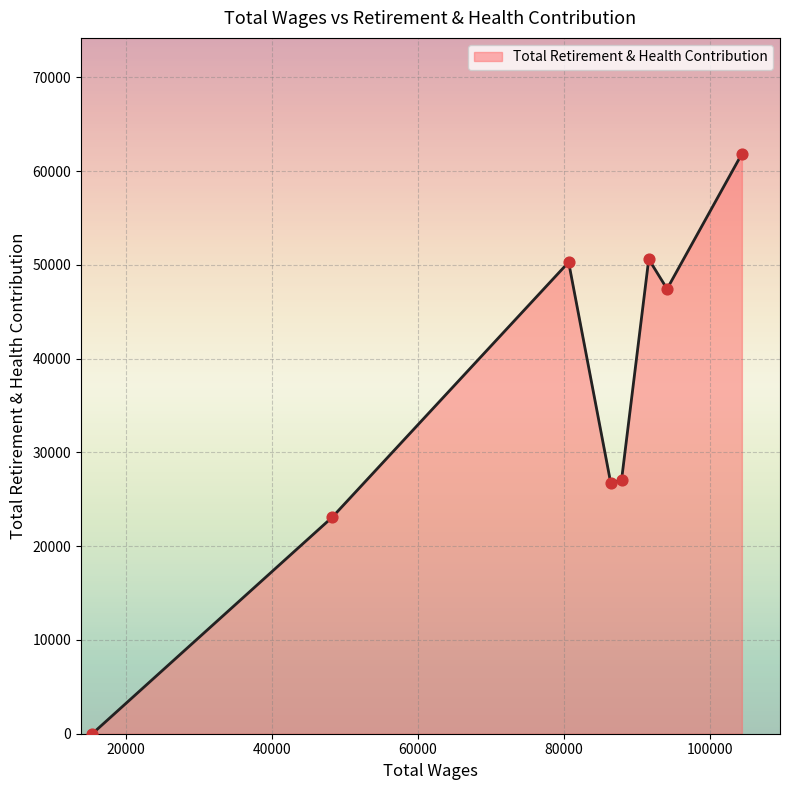

How many interior local peaks (higher than both neighbors) does the data have?

2